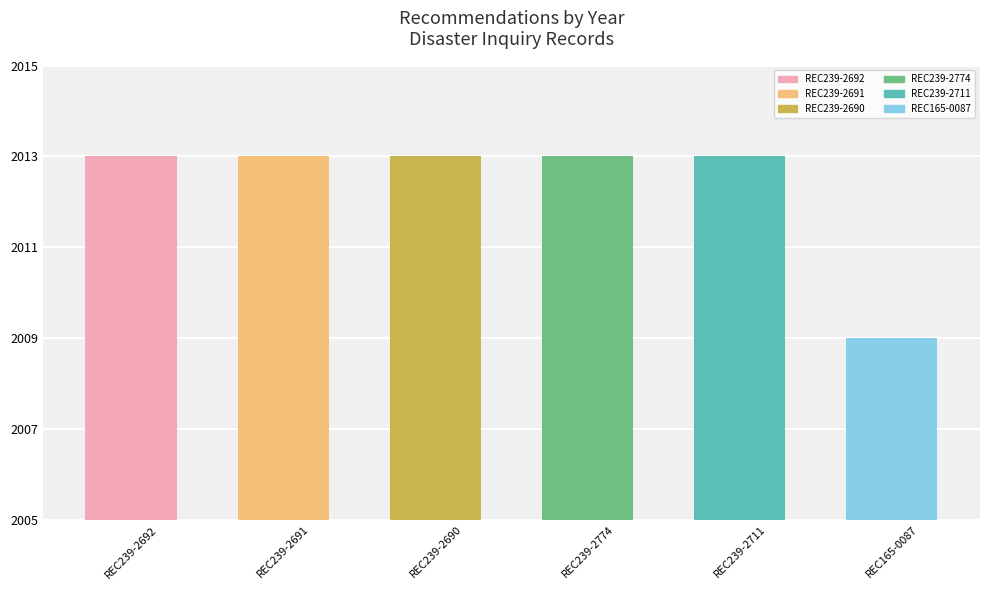

Reading right to left, transcribe all the data shown in this chart.

REC165-0087=2009	REC239-2711=2013	REC239-2774=2013	REC239-2690=2013	REC239-2691=2013	REC239-2692=2013